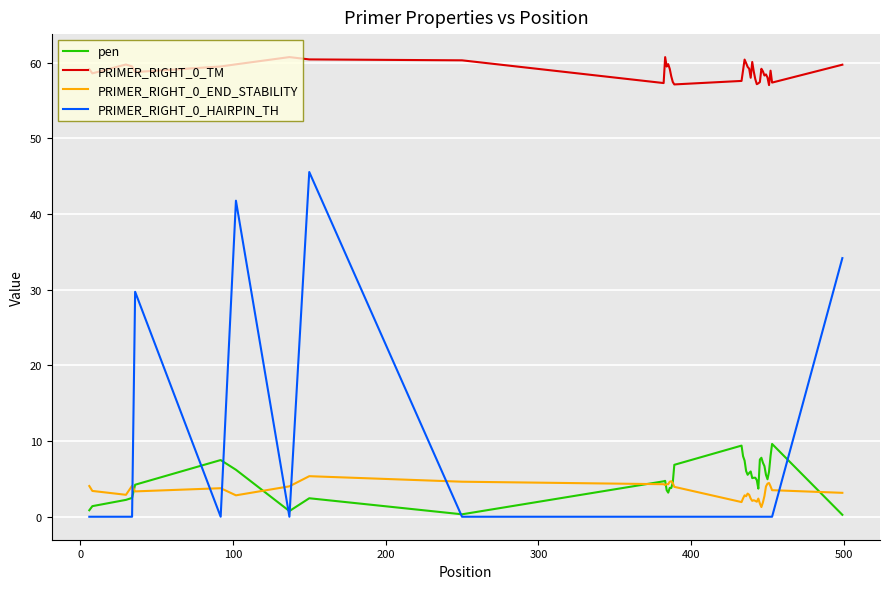

Does the chart display data point markers on the line(s)?

No